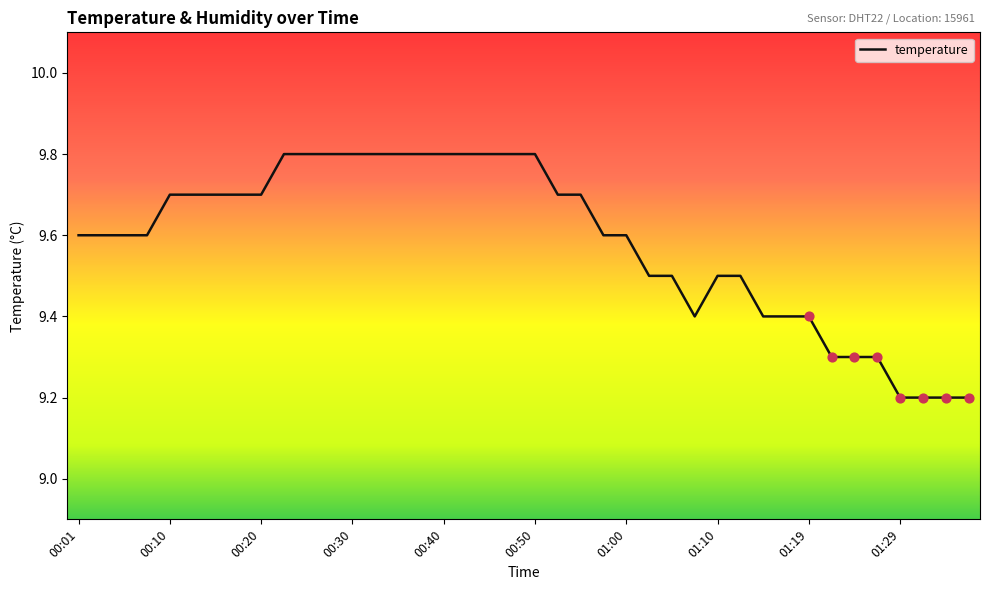

What is the difference between the maximum and minimum values?

0.6